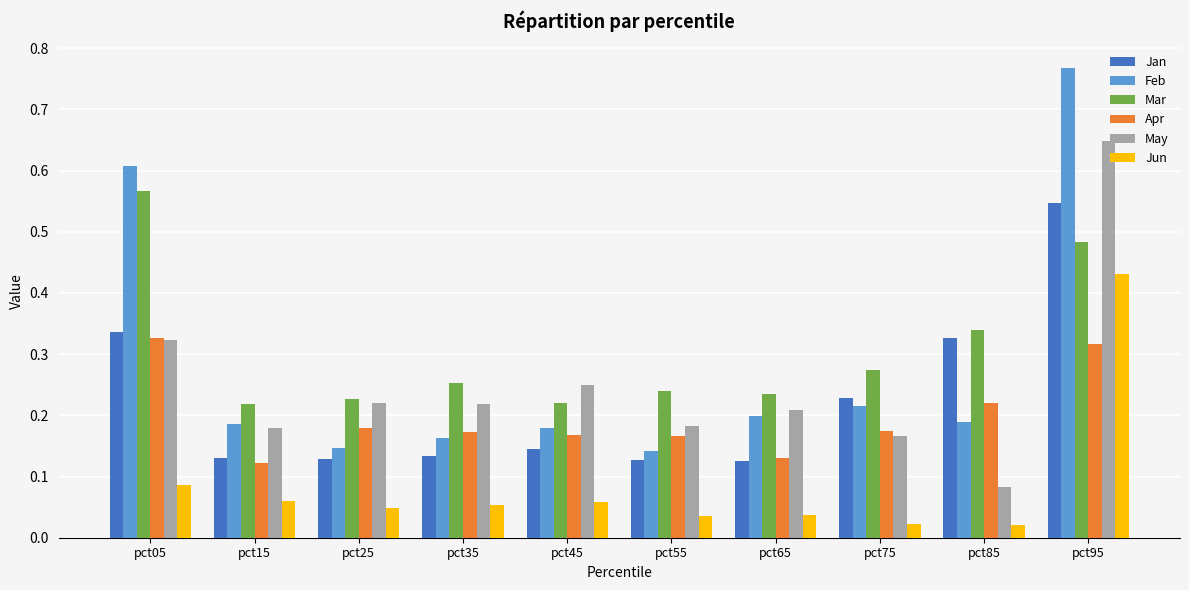

Count the Mar values in the range 0 to 1.

10